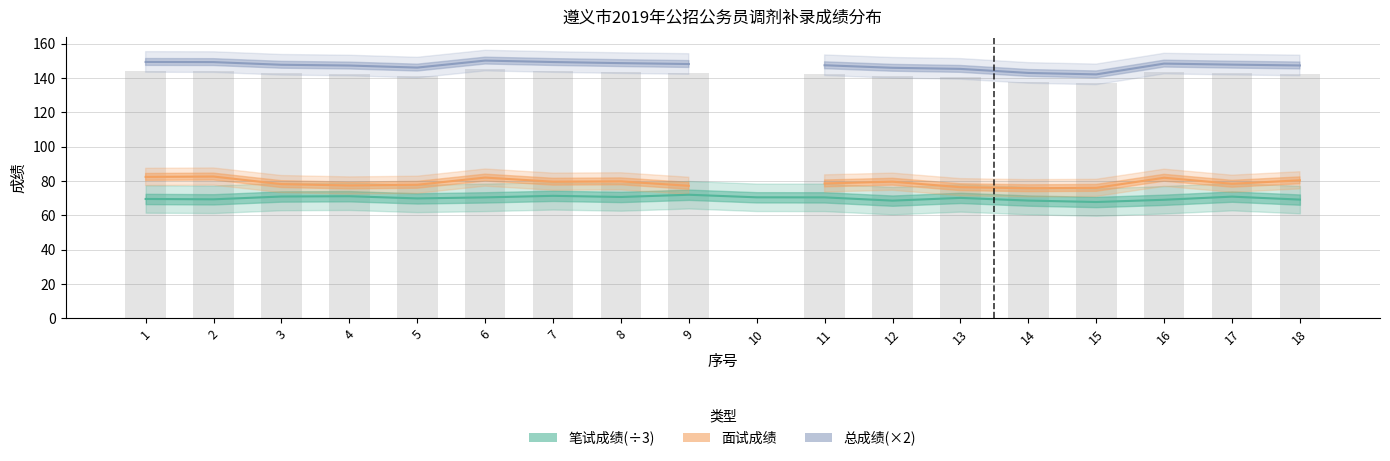

Rank the series by their maximum value, from highest to lowest.

总成绩(×2), 面试成绩, 笔试成绩(÷3)